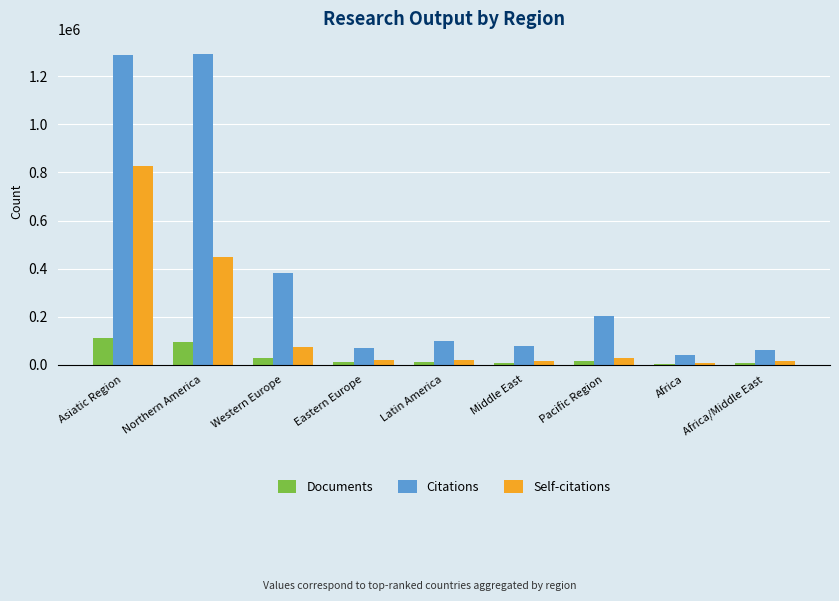

At which category is the sum across all series the highest?

Asiatic Region